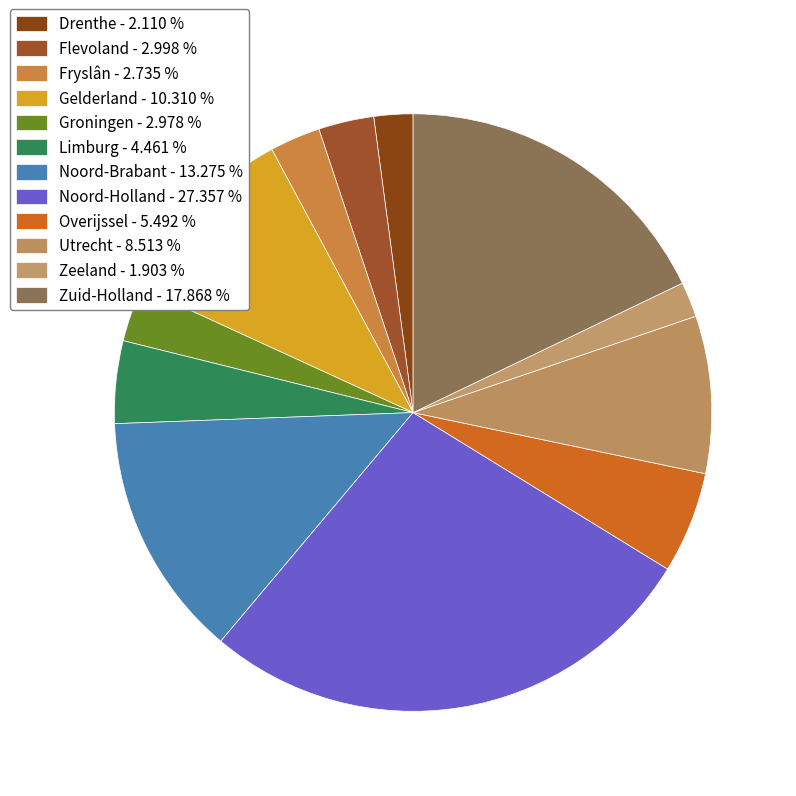

To the nearest percent, what is the average slice percentage?

8%